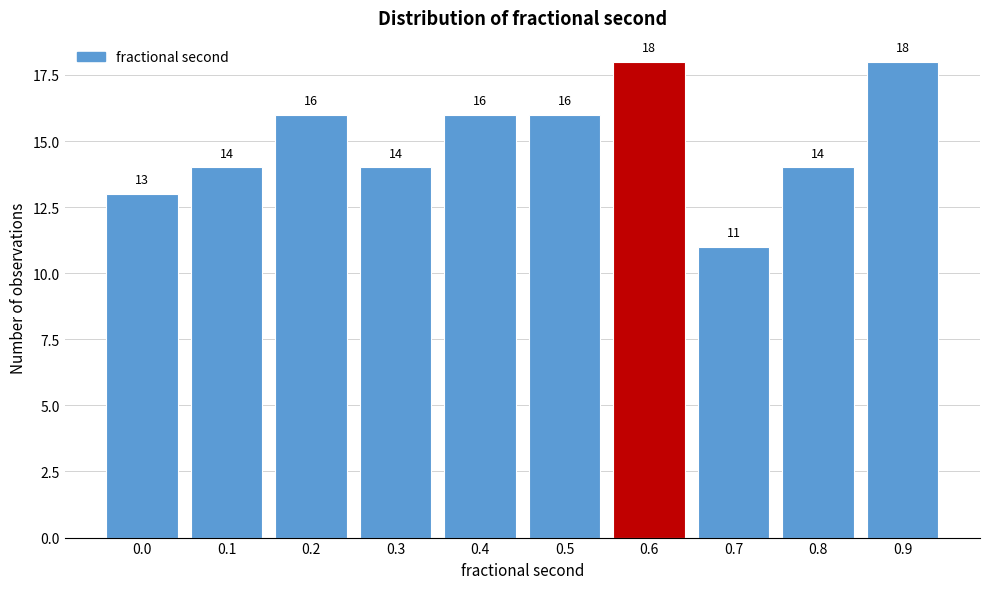

Reading left to right, what are all the values shown in this chart?

13	14	16	14	16	16	18	11	14	18